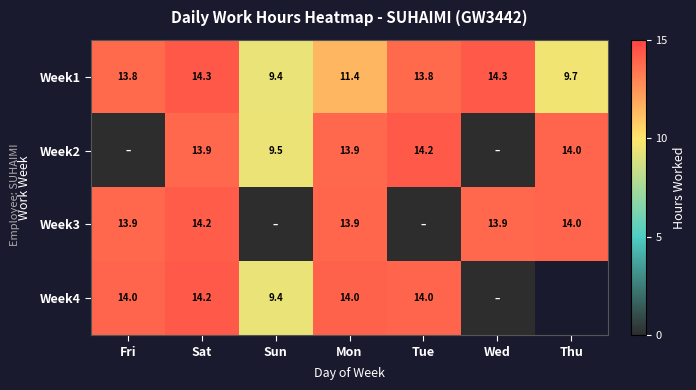

At which label does Week1 first exceed 13?

Fri